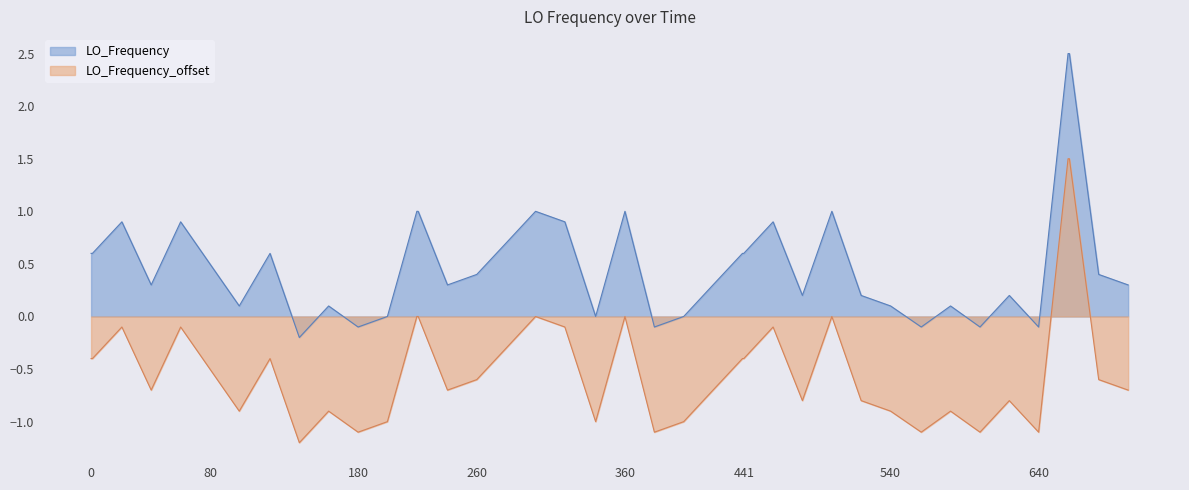

True or false: LO_Frequency and LO_Frequency_offset intersect in this chart.

False